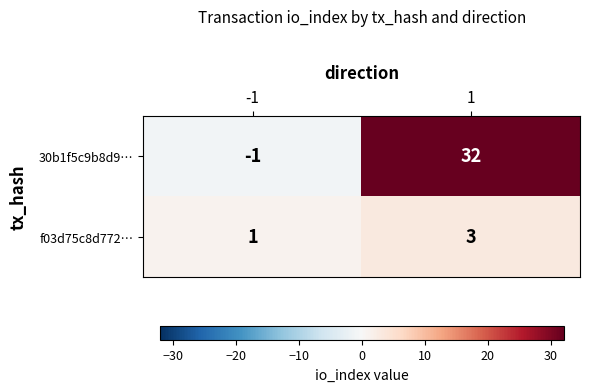

What is the sum of the f03d75c8d772… values at 1 and -1?

4